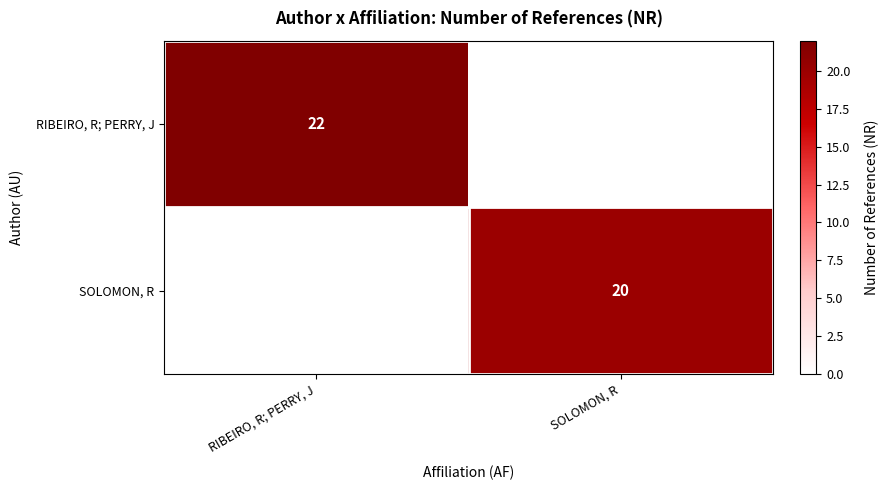

At which category is the sum across all series the highest?

RIBEIRO, R; PERRY, J